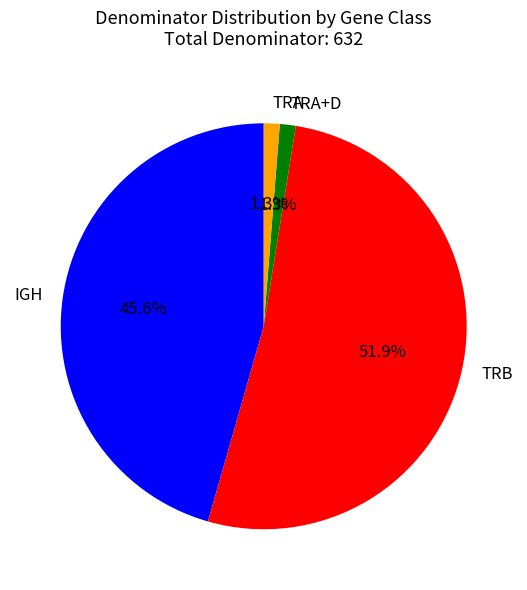

Which has a higher value, TRB or IGH?

TRB